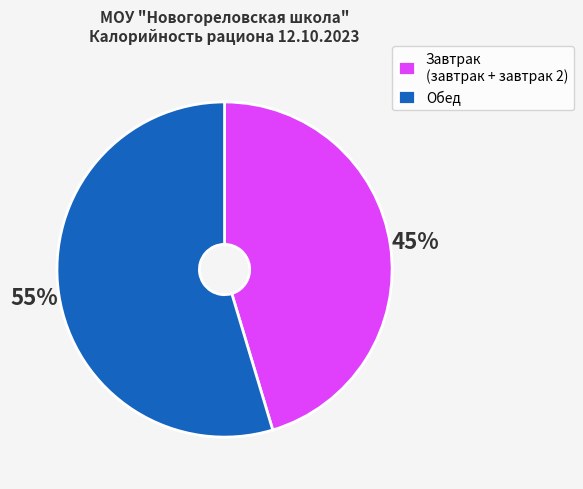

What is the largest slice in the pie chart?

Обед